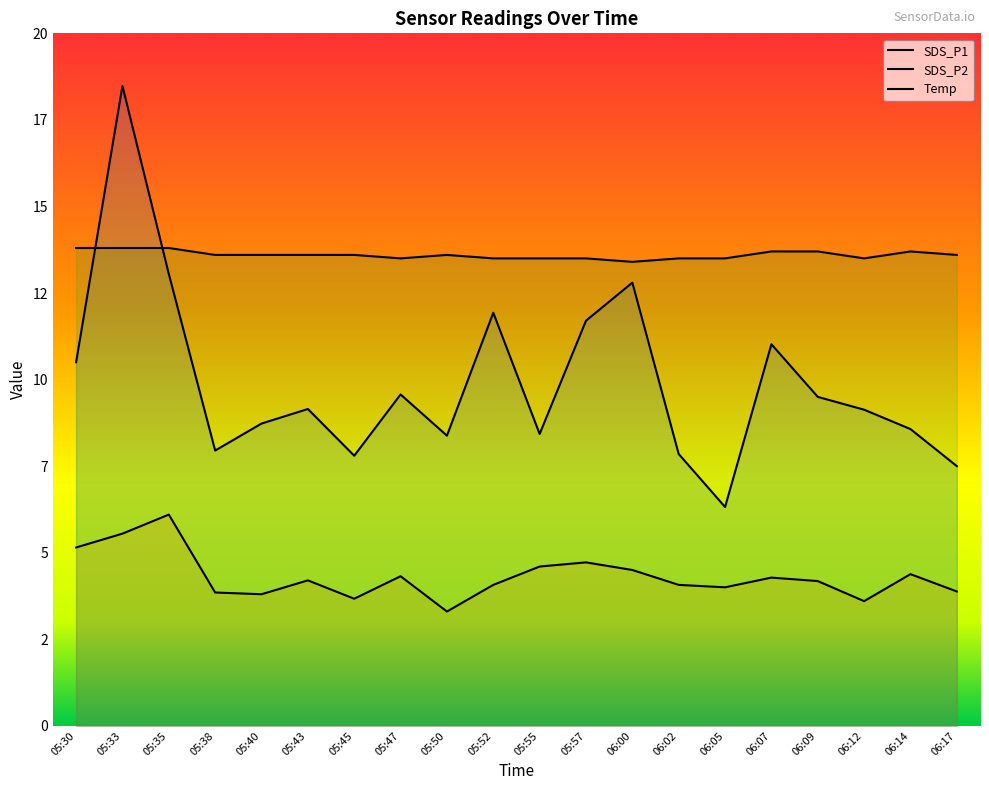

The value of SDS_P1 at 06:14 is 5.4. True or false?

False